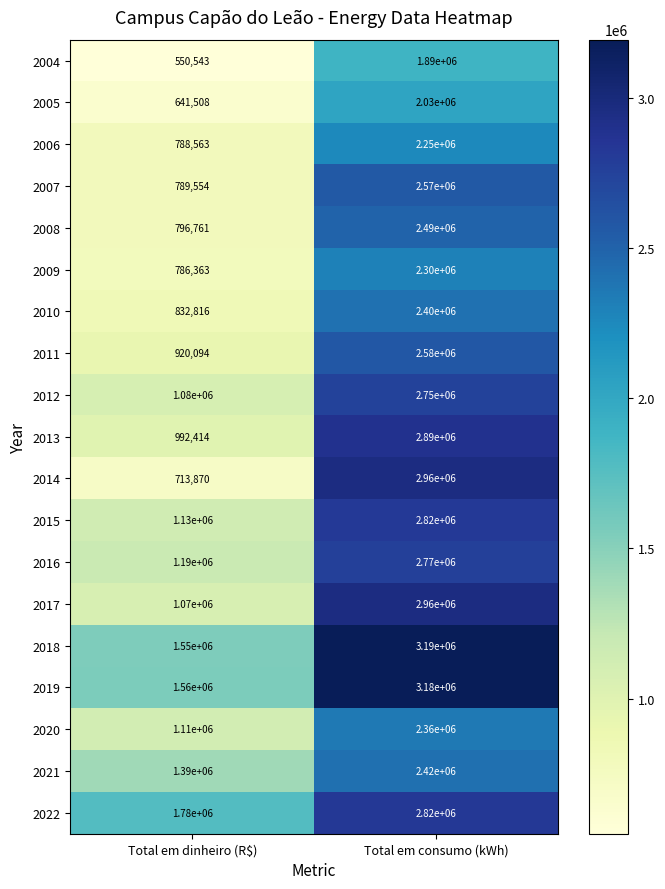

List the labels in order of 2021 value, smallest first.

Total em dinheiro (R$), Total em consumo (kWh)